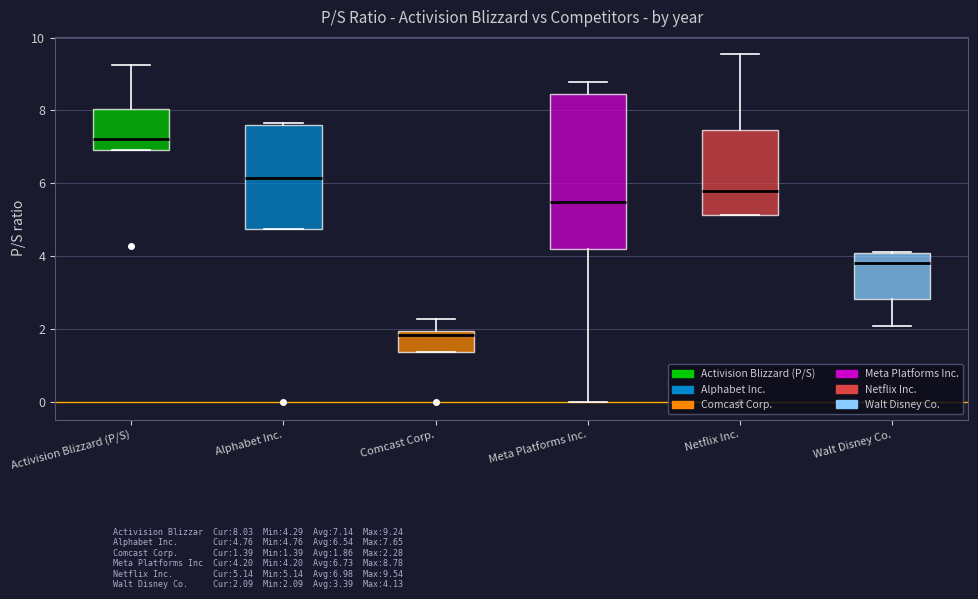

Where is the lower edge of the box for Meta Platforms Inc. on the y-axis? The values are not printed on the chart, so give them approximately, as read against the axis.

4.2